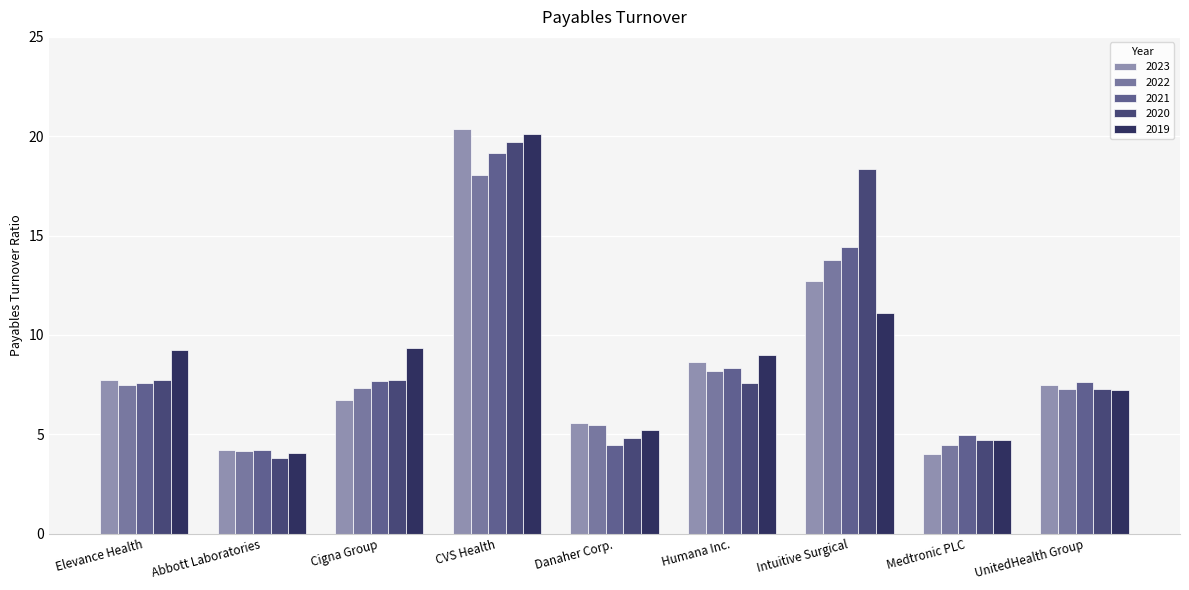

List the series in order of their overall mean, highest first.

2020, 2019, 2021, 2023, 2022